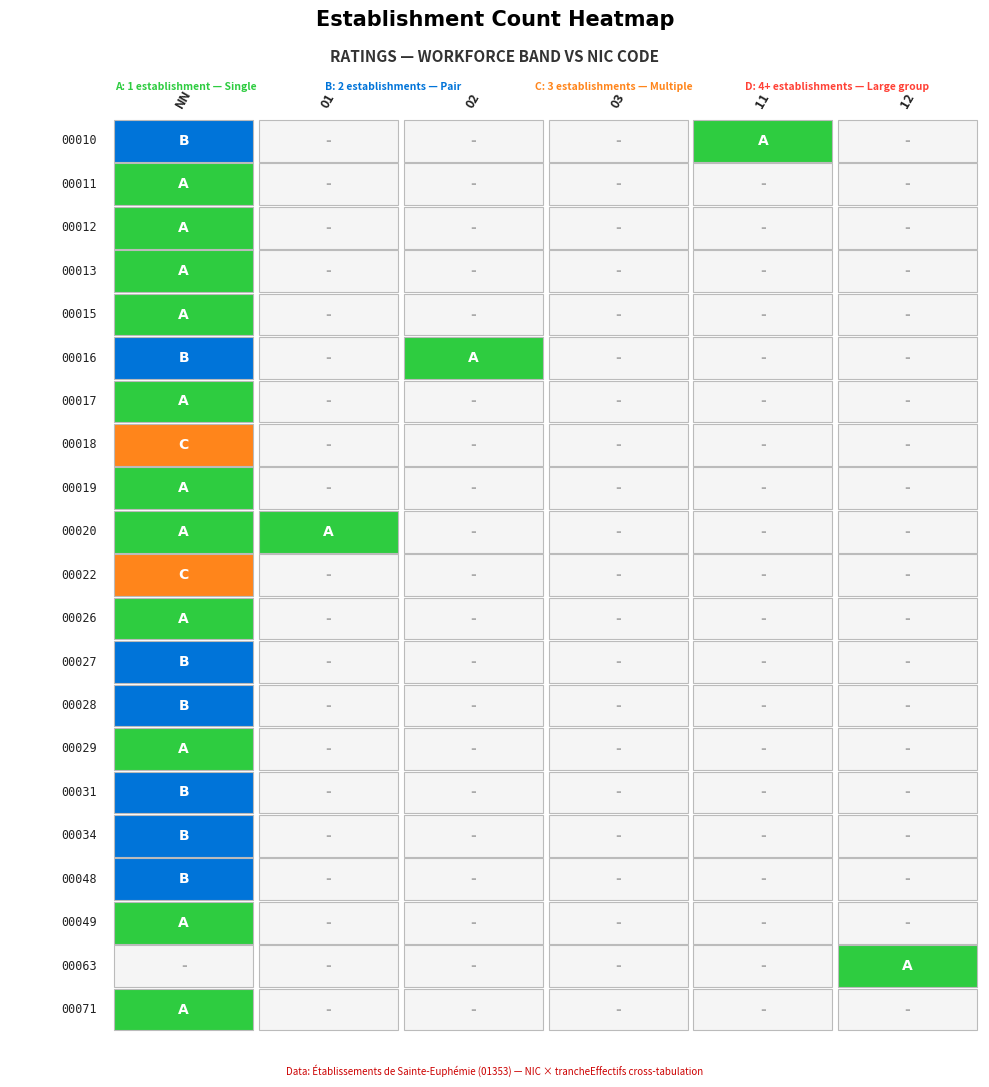

At 02, list the series in order from smallest to largest.

00010, 00011, 00012, 00013, 00015, 00017, 00018, 00019, 00020, 00022, 00026, 00027, 00028, 00029, 00031, 00034, 00048, 00049, 00063, 00071, 00016